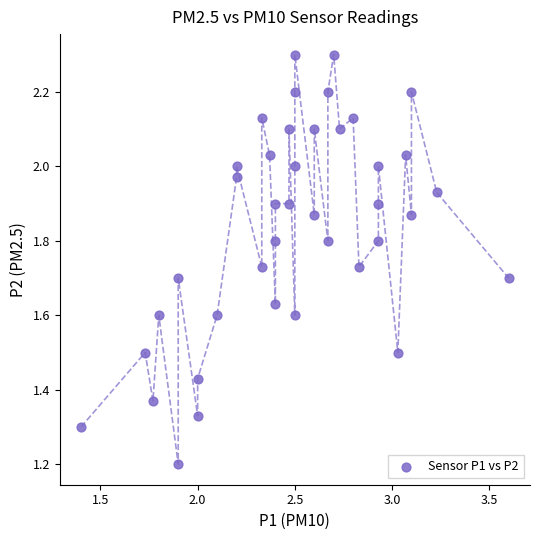

What Y value in the scatter plot is closest to 1?

1.2